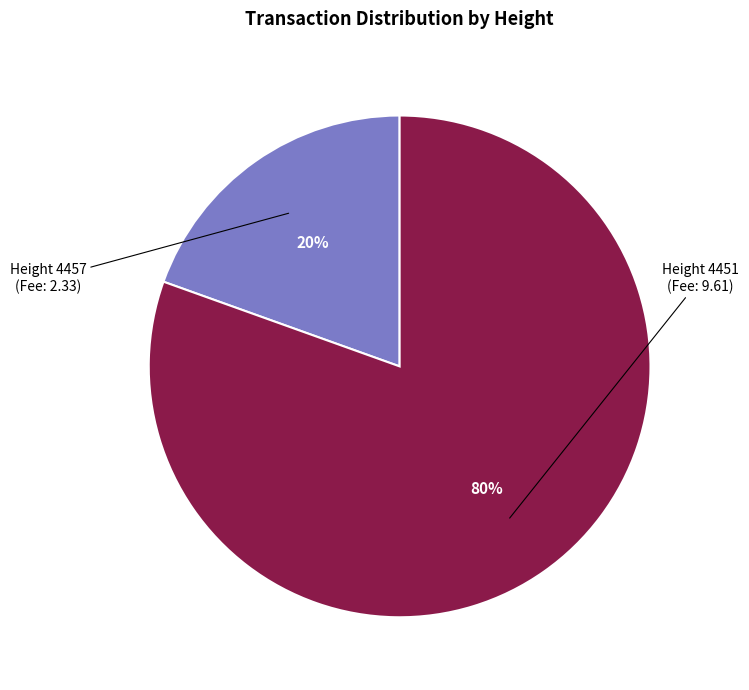

To the nearest percent, what is the average slice percentage?

50%